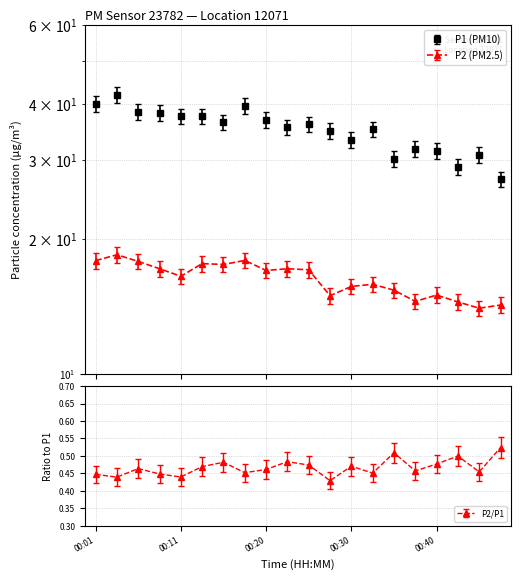

Where does the P2 series first go above 16?

00:01